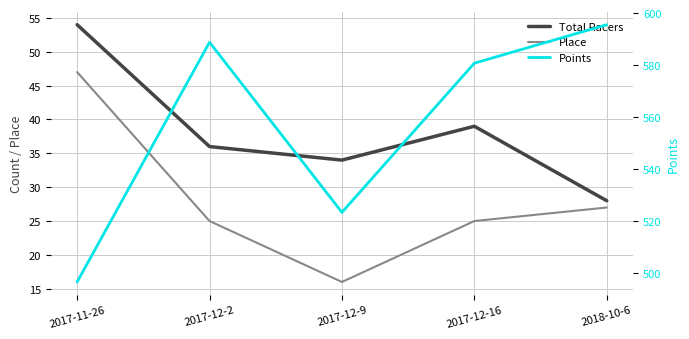

True or false: Total Racers and Place cross at least once.

False